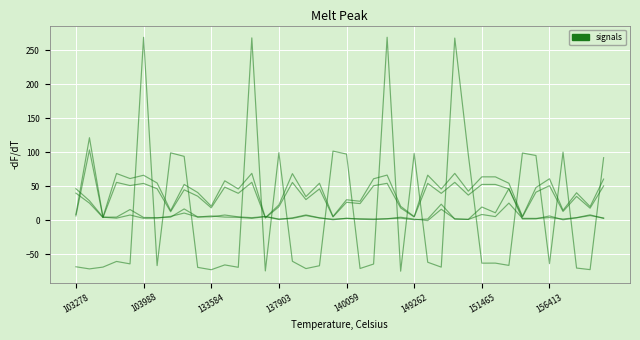

What is the smallest value displayed?

-75.1